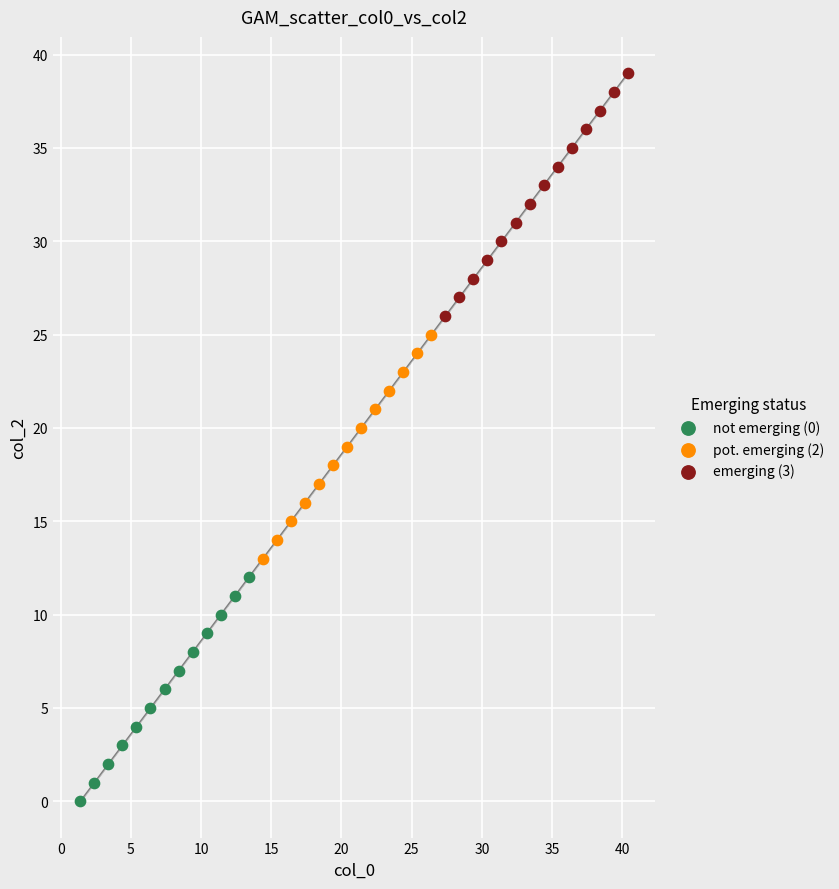

Which series reaches the minimum Y coordinate?

not emerging (0)